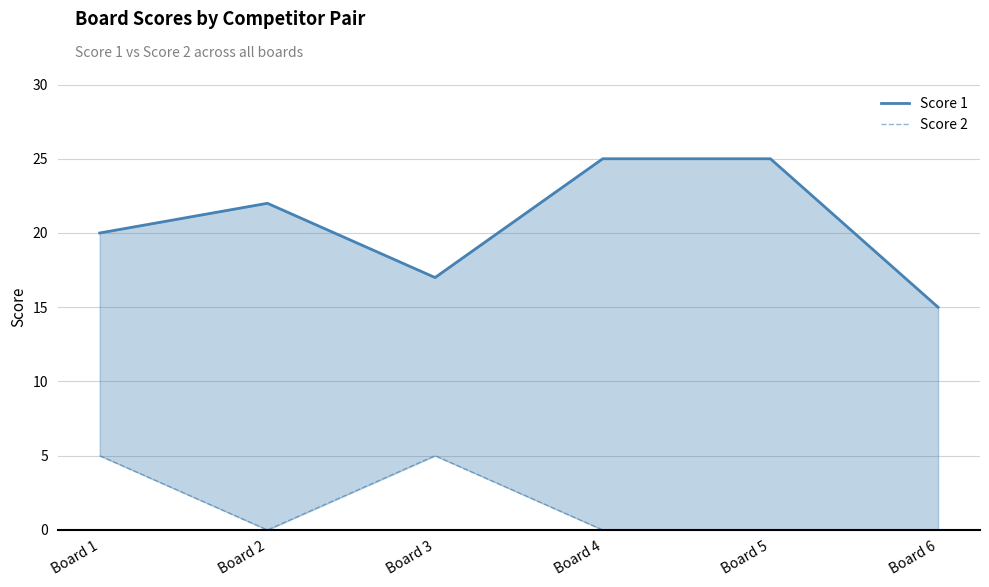

What is the difference between the maximum and minimum values in the Score 1 series?

10